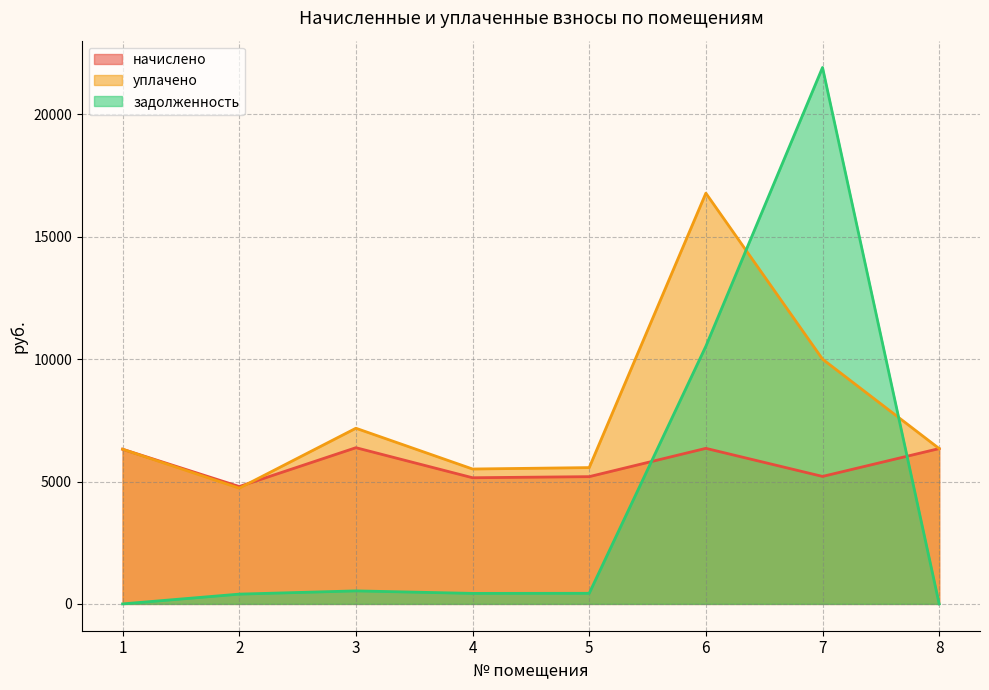

Which series ends up on top after the final intersection of задолженность and уплачено?

уплачено